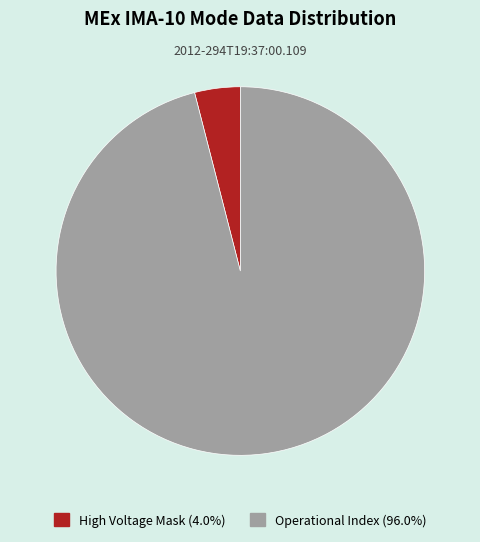

Is there a majority slice in this chart?

Yes